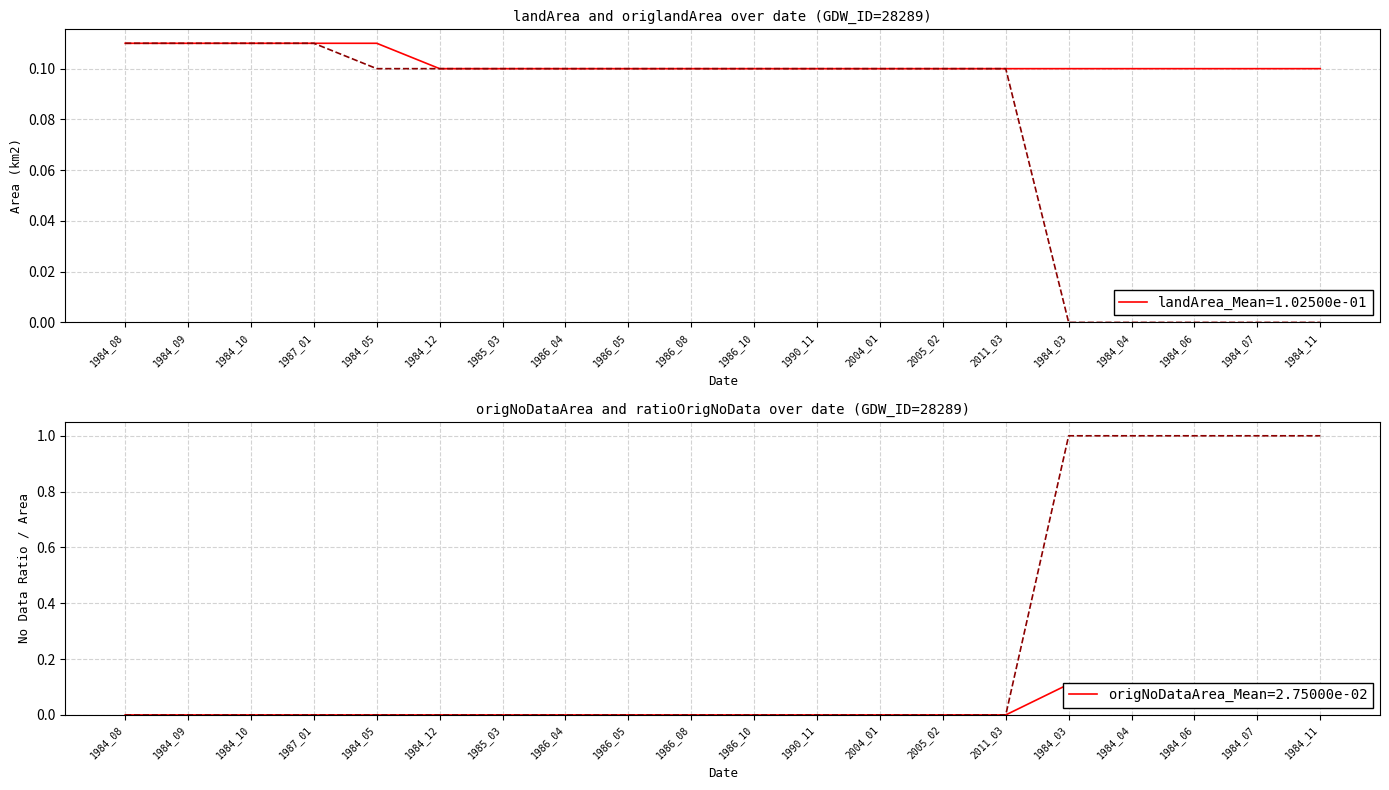

Reading left to right, list all the values displayed in this chart.

landArea: 0.1	0.1	0.1	0.1	0.1	0.1	0.1	0.1	0.1	0.1	0.1	0.1	0.1	0.1	0.1	0.1	0.1	0.1	0.1	0.1
origlandArea: 0.1	0.1	0.1	0.1	0.1	0.1	0.1	0.1	0.1	0.1	0.1	0.1	0.1	0.1	0.1	0.0	0.0	0.0	0.0	0.0
origNoDataArea: 0.0	0.0	0.0	0.0	0.0	0.0	0.0	0.0	0.0	0.0	0.0	0.0	0.0	0.0	0.0	0.1	0.1	0.1	0.1	0.1
ratioOrigNoData: 0.0	0.0	0.0	0.0	0.0	0.0	0.0	0.0	0.0	0.0	0.0	0.0	0.0	0.0	0.0	1.0	1.0	1.0	1.0	1.0